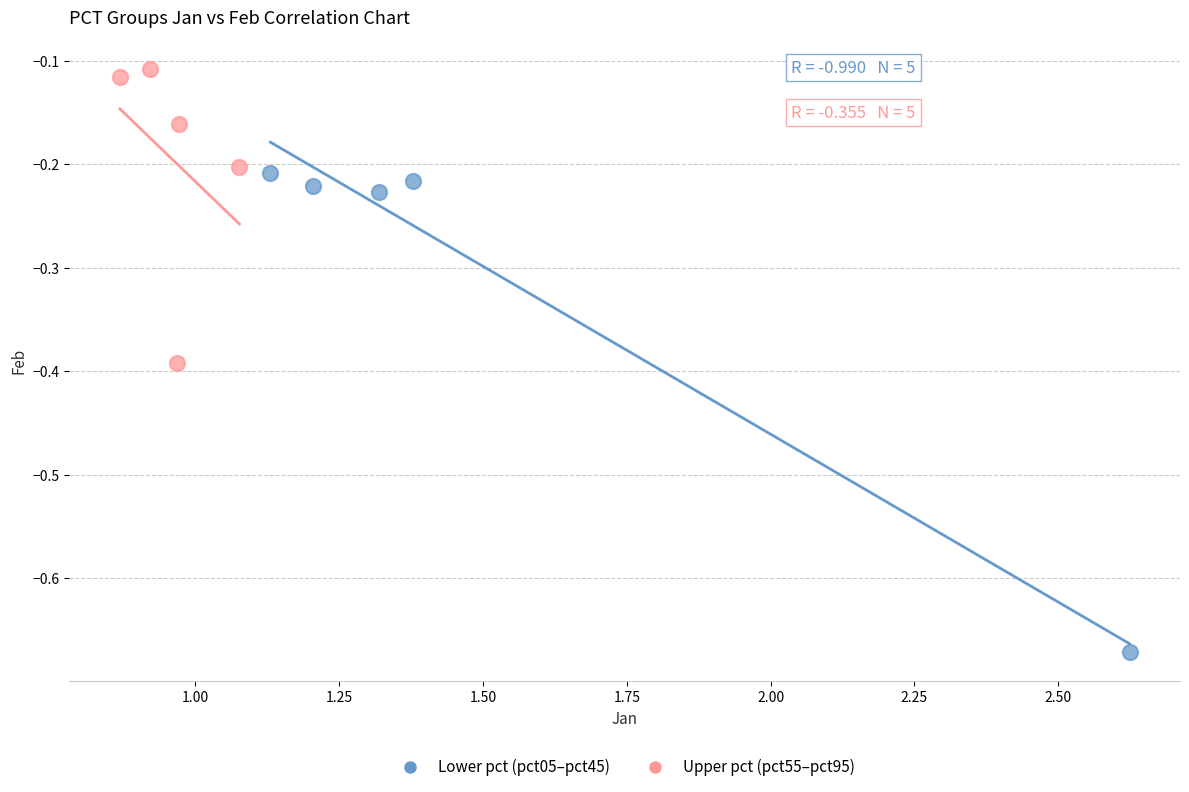

Which series contains the lowest Y value?

Lower pct (pct05–pct45)